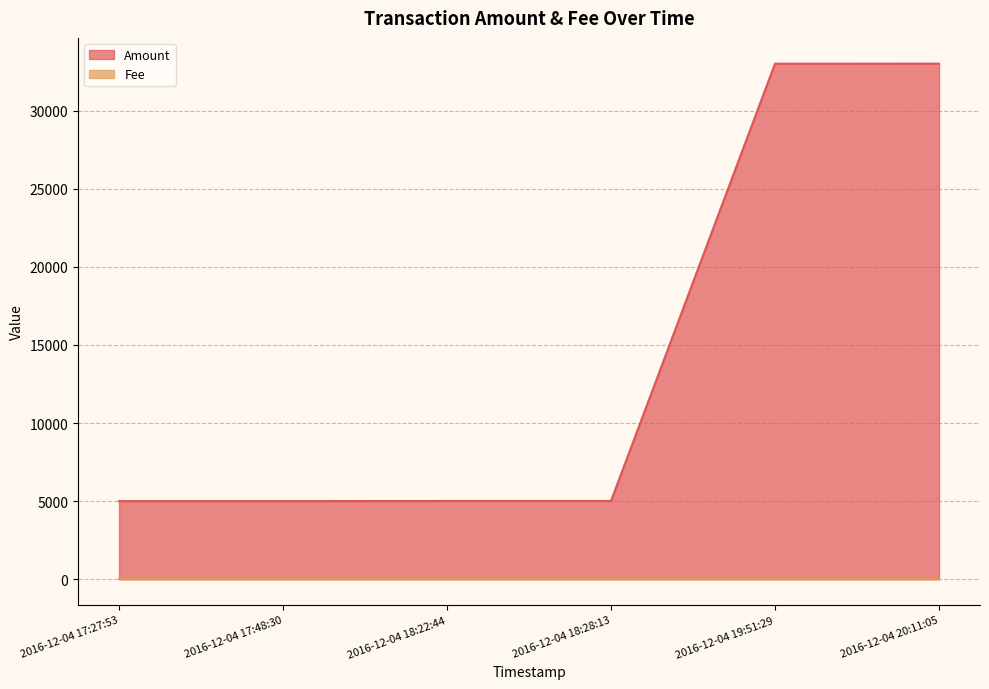

Does the chart have visible grid lines?

Yes